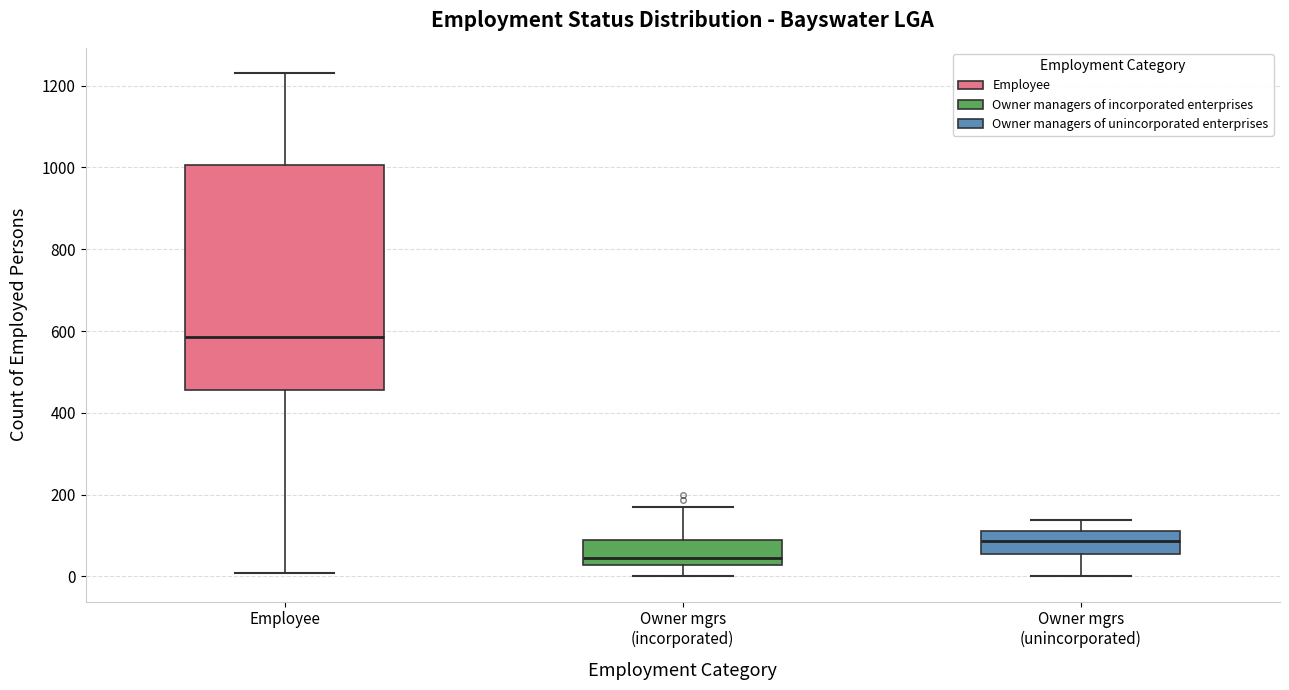

Reading left to right, transcribe this box plot: for each box, give where its median line is, the range the box spans, and where its two whiskers end, as read against the y-axis. The values are not printed on the chart, so give them approximately, as read against the axis.

Employee: median 580, box 460 to 1000, whiskers 0 to 1240
Owner mgrs (incorporated): median 40, box 20 to 80, whiskers 0 to 160
Owner mgrs (unincorporated): median 80, box 60 to 120, whiskers 0 to 140